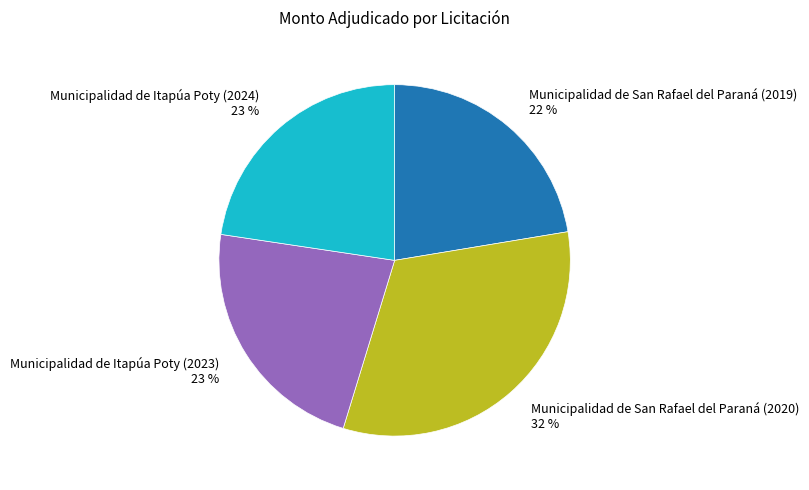

Do Municipalidad de Itapúa Poty (2023) and Municipalidad de San Rafael del Paraná (2020) together represent more than half of the pie?

Yes